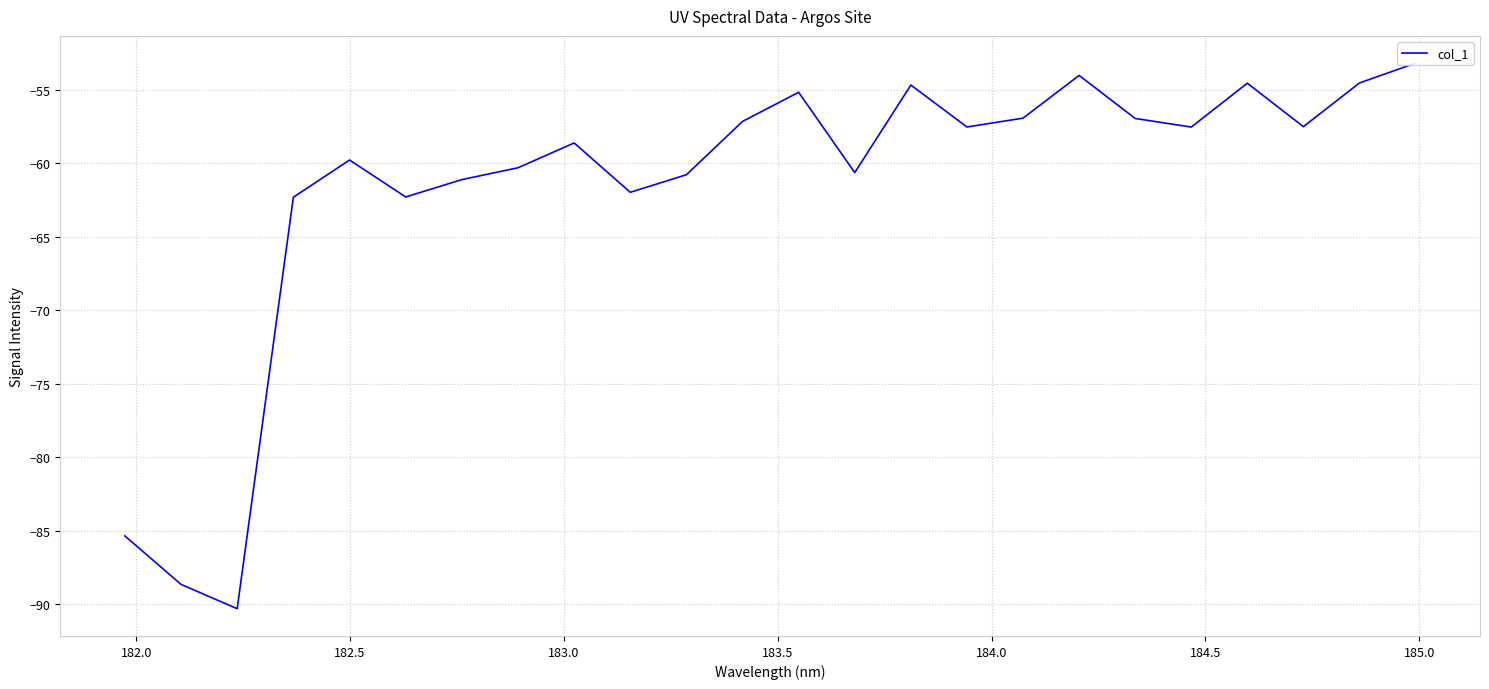

Reading left to right, list all the values displayed in this chart.

-85.4	-88.7	-90.3	-62.3	-59.8	-62.3	-61.1	-60.3	-58.6	-62.0	-60.8	-57.1	-55.2	-60.6	-54.7	-57.5	-56.9	-54.0	-56.9	-57.5	-54.5	-57.5	-54.5	-53.2